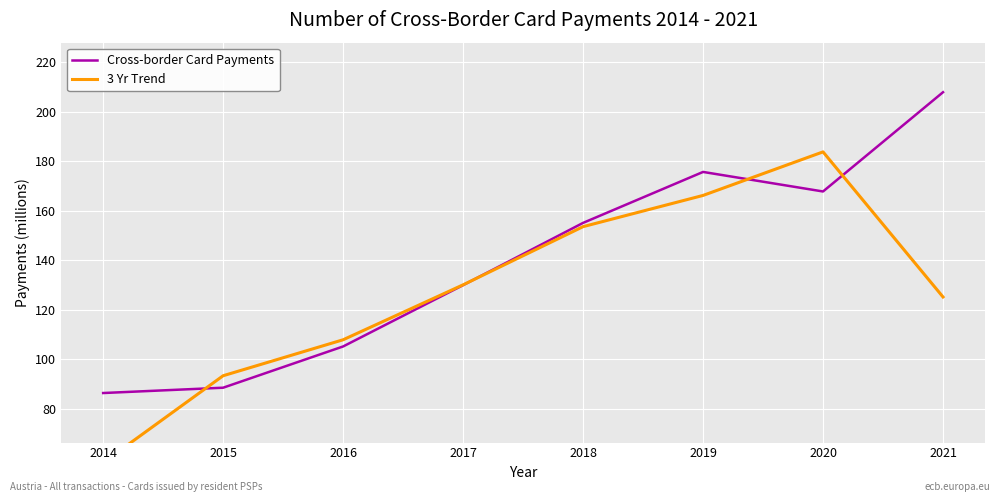

At which category does 3 Yr Trend reach its first local peak?

2020